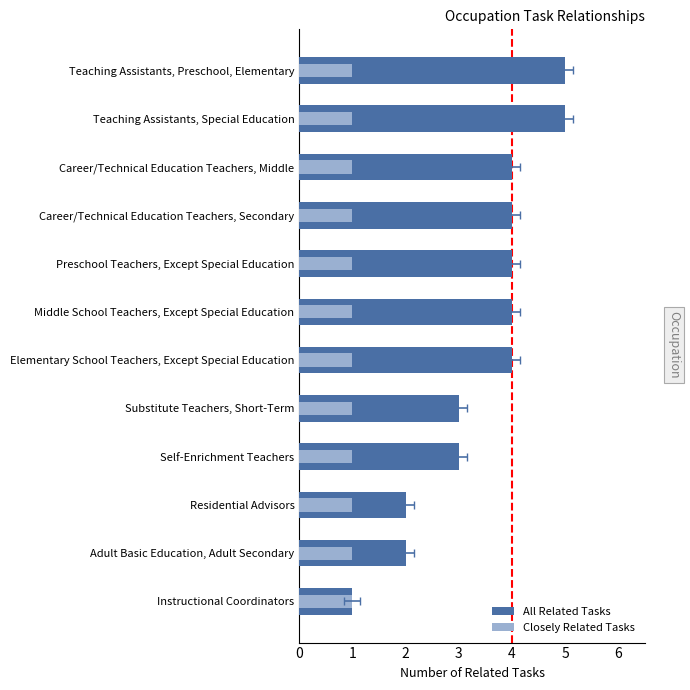

What is the spread (max minus min) of values at 5?

3.7